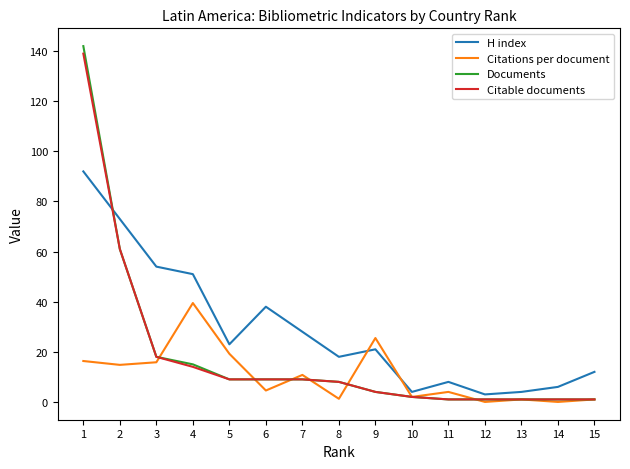

True or false: Documents has a value of 18.0 at 3.

True